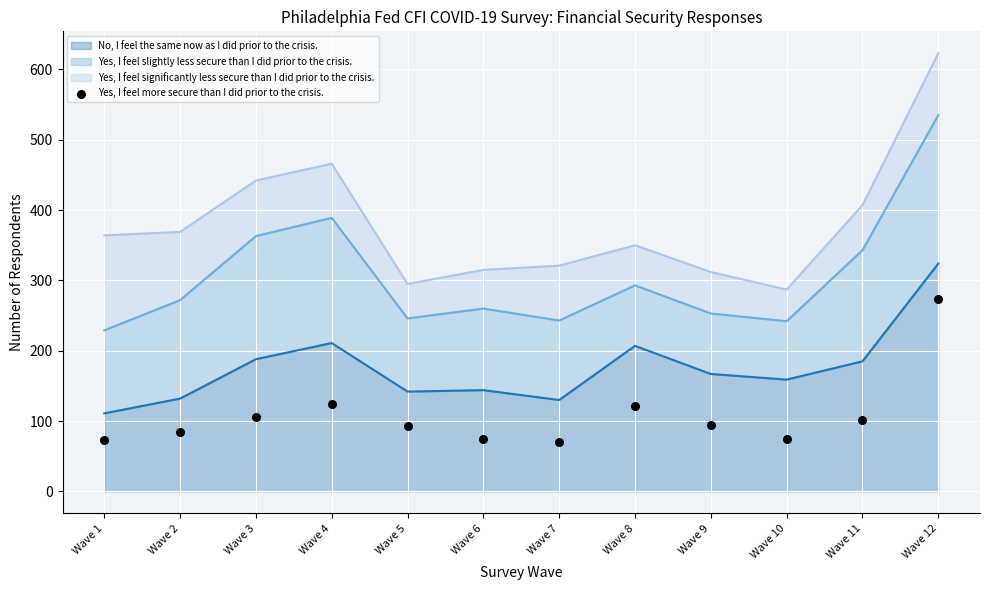

Which category has the lowest value in the No, I feel the same now as I did prior to the crisis. series?

Wave 1